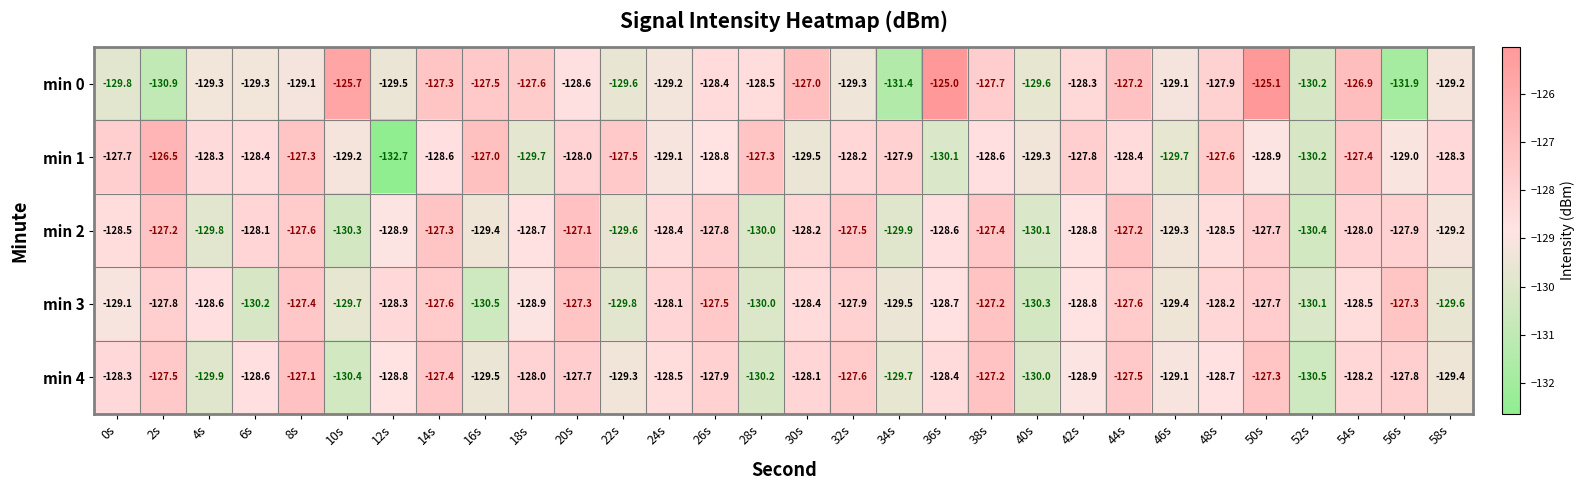

What is the total value across all series at 52s?

-651.4